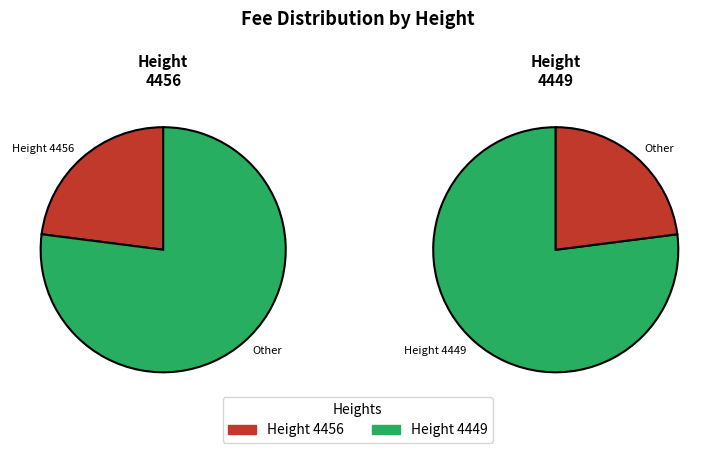

Rank the categories by value from lowest to highest.

4456, 4449